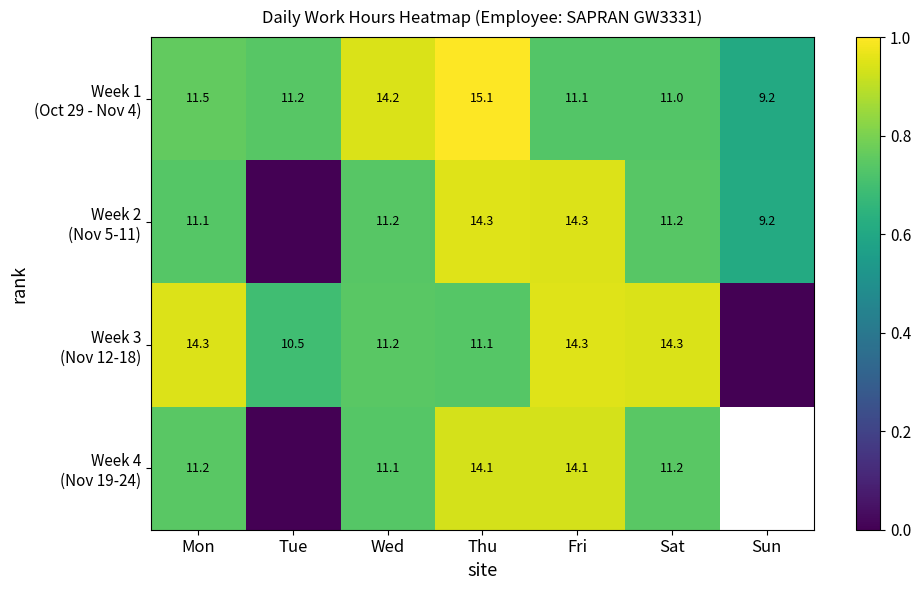

Which has a higher value, Wed or Mon?

Wed